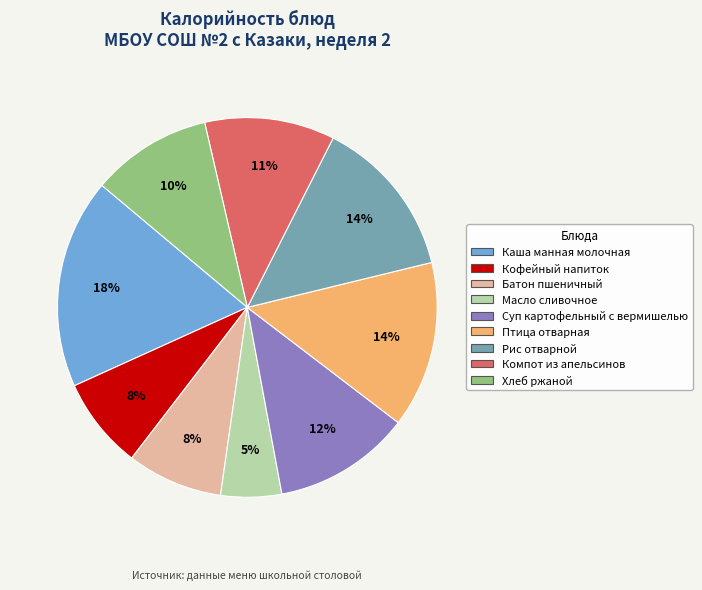

To the nearest percent, what is the difference between the Масло сливочное and Суп картофельный с вермишелью slice percentages?

7%